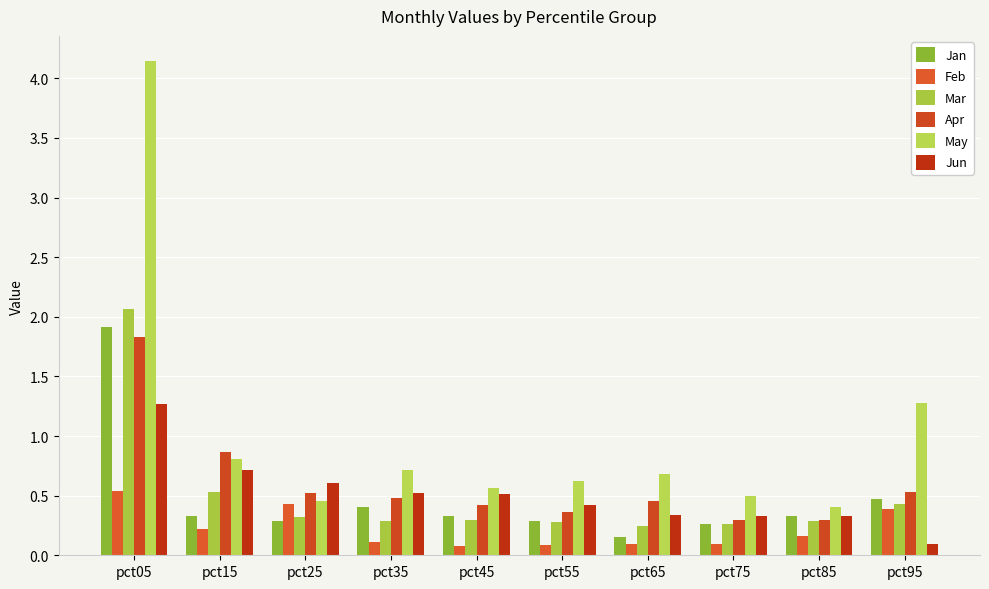

Which has a higher value, pct35 or pct95?

pct95